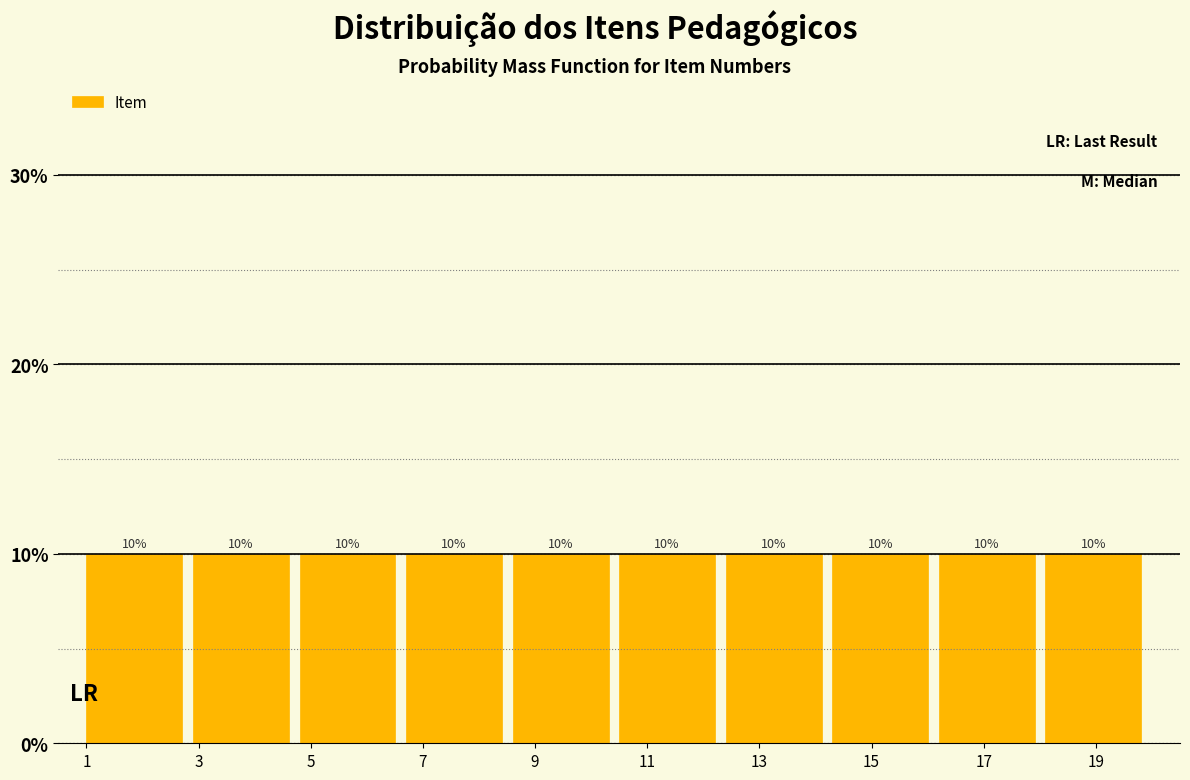

Reading left to right, transcribe this chart: for each bar, give the range it covers on the x-axis and its height. The bar edges are not printed on the chart, so give them approximately, as read against the axis.

1.0 to 2.9: 10
2.9 to 4.8: 10
4.8 to 6.7: 10
6.7 to 8.6: 10
8.6 to 10.5: 10
10.5 to 12.4: 10
12.4 to 14.3: 10
14.3 to 16.2: 10
16.2 to 18.1: 10
18.1 to 20.0: 10